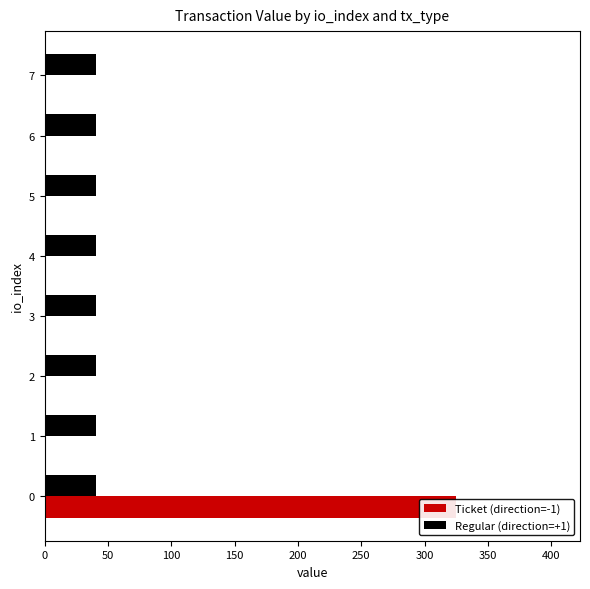

What are all the series names shown in the legend?

Ticket (direction=-1), Regular (direction=+1)